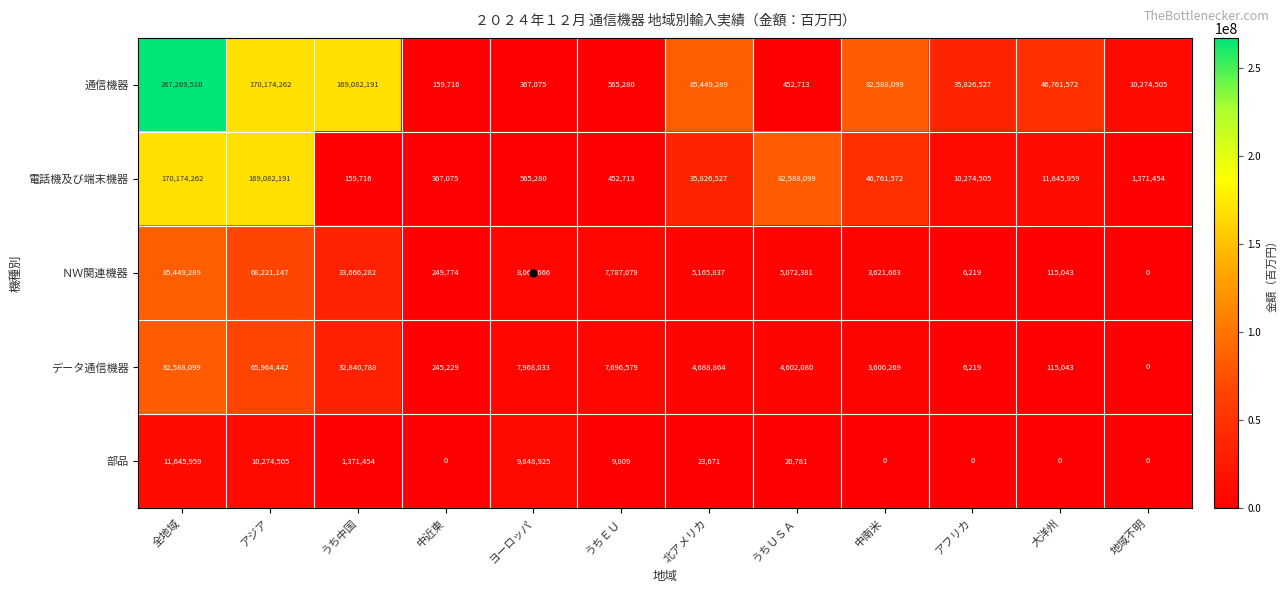

What is the difference between the highest and lowest values at 中近東?

367075